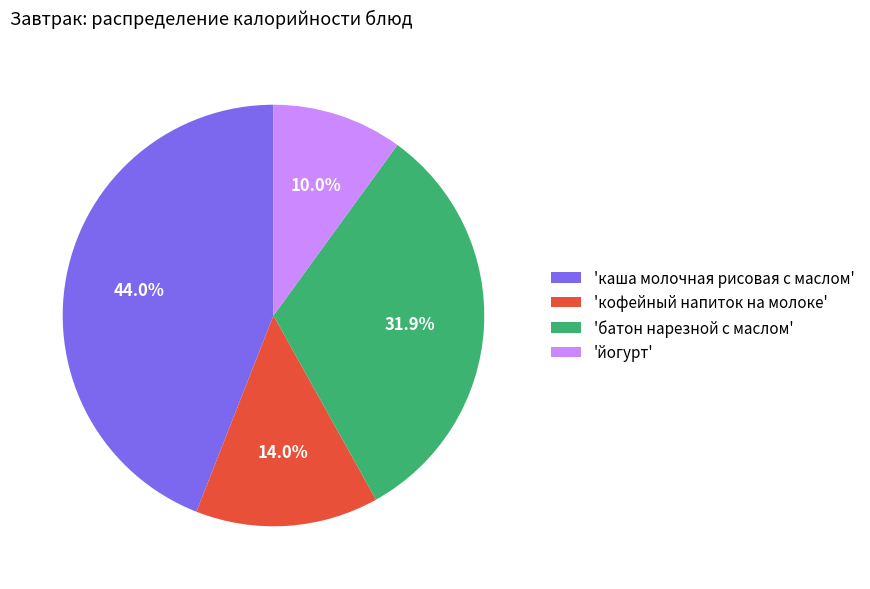

To the nearest percent, what is the difference between the largest and smallest slice percentages?

34%